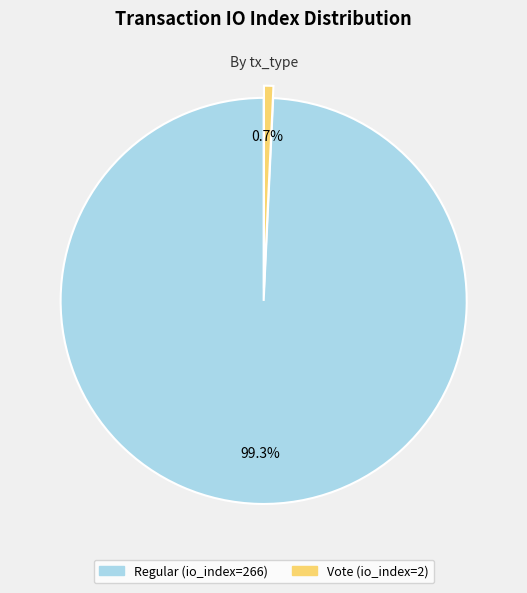

Between Regular (io_index=266) and Vote (io_index=2), which is larger?

Regular (io_index=266)